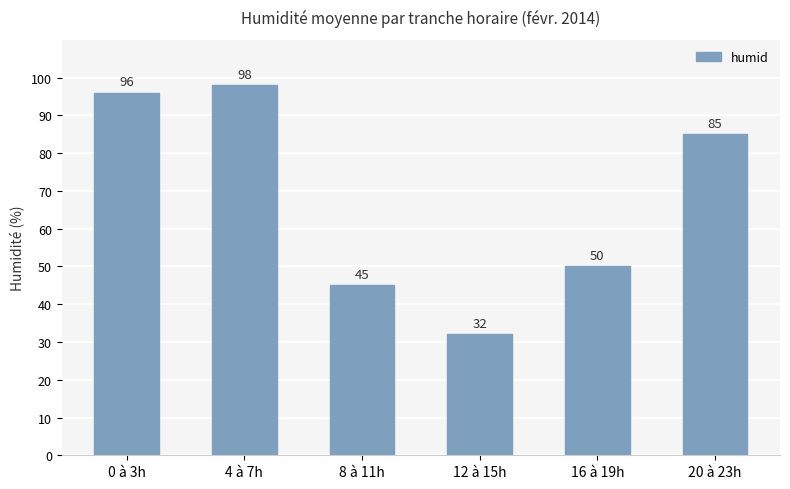

The chart shows a value of 98 at 4 à 7h. True or false?

True